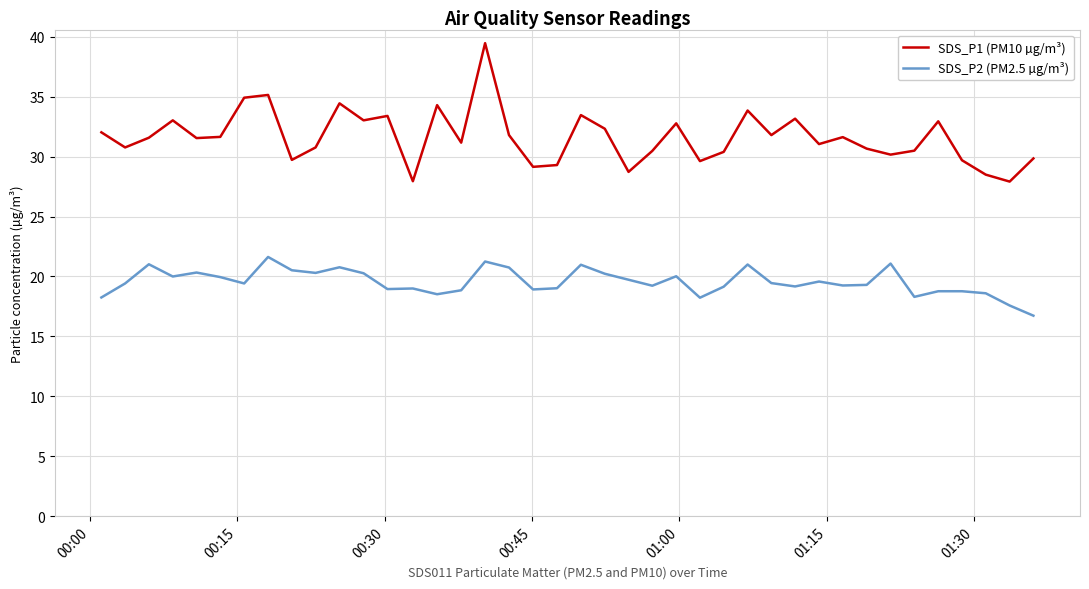

Which series has the largest range (max minus min)?

SDS_P1 (PM10 µg/m³)